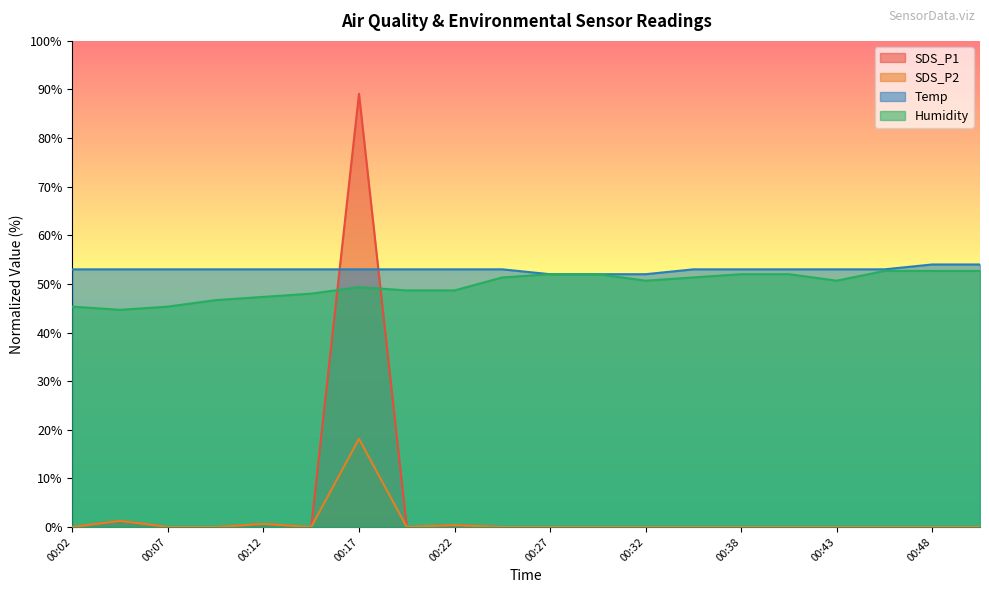

True or false: SDS_P2 and SDS_P1 intersect in this chart.

False